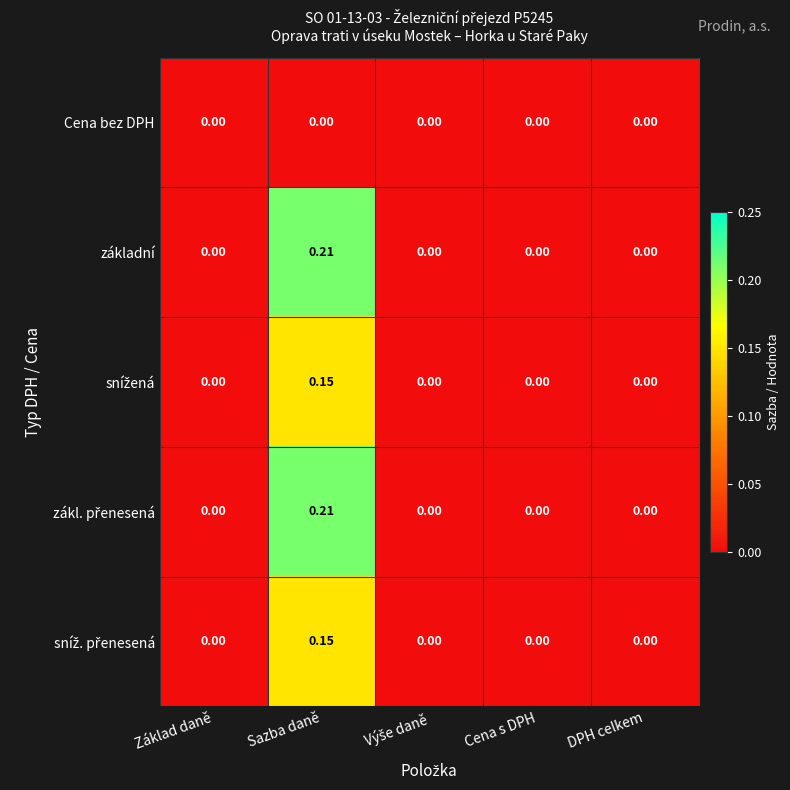

At which category does the chart reach its peak across all series?

Sazba daně